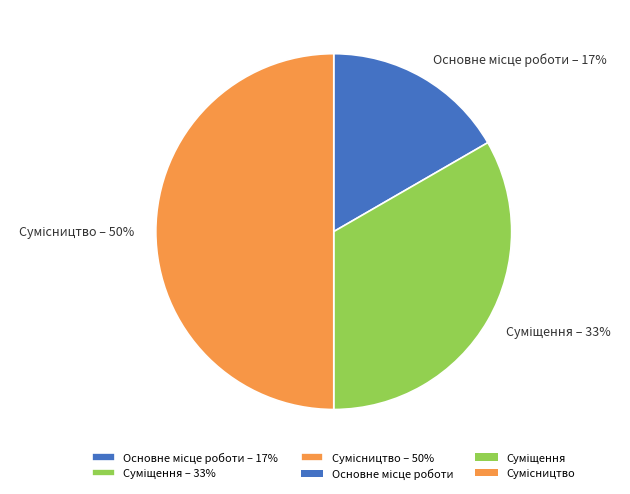

To the nearest percent, what is the difference between the largest and smallest slice percentages?

33%